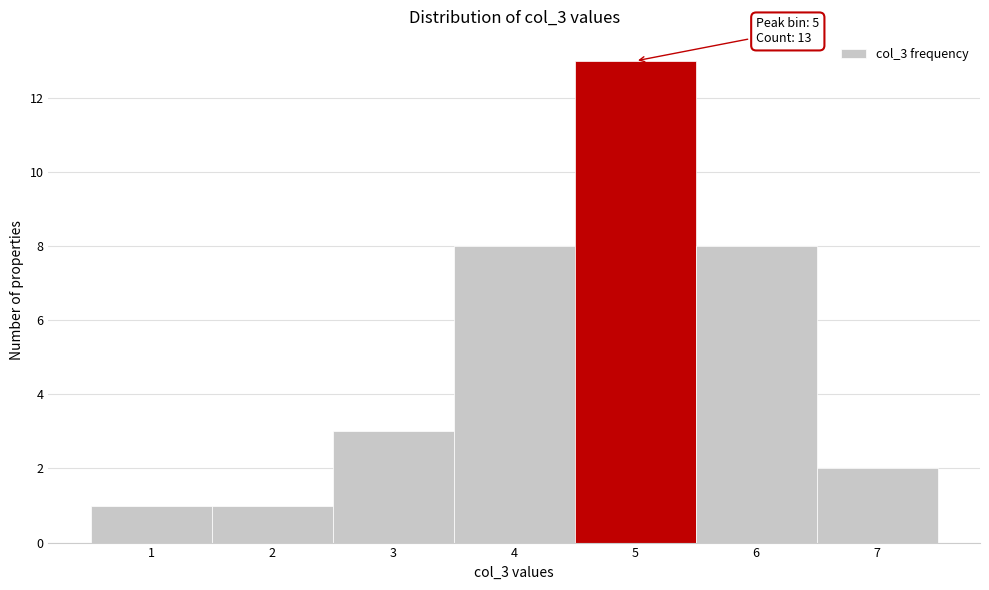

Over which range of the x-axis is the bar tallest?

4.5 to 5.5